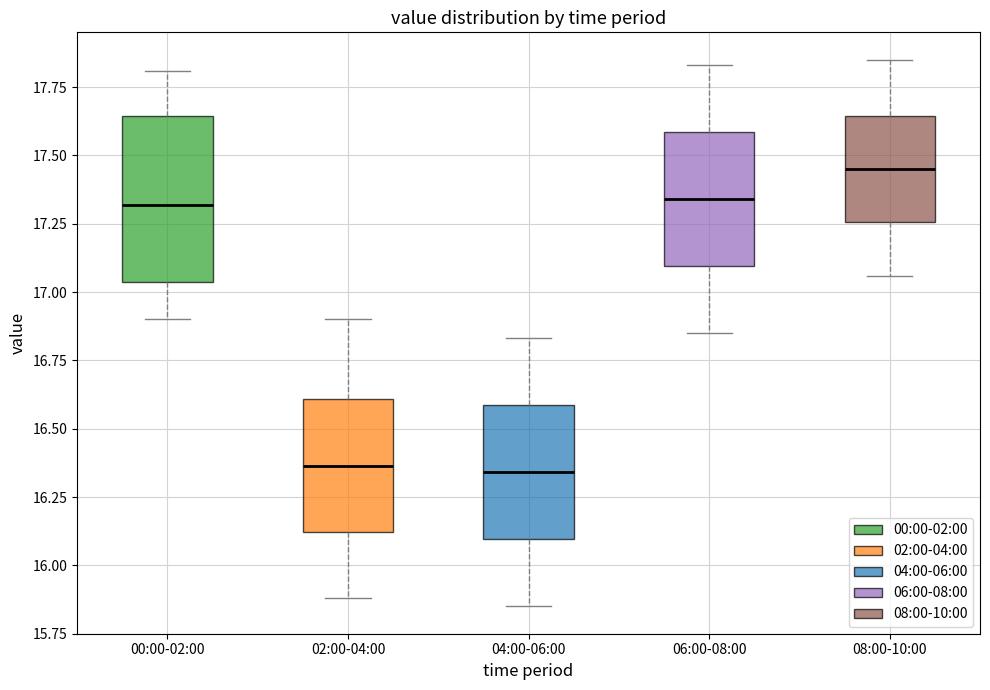

Where does the median line of the box for 04:00-06:00 sit on the y-axis? The values are not printed on the chart, so give them approximately, as read against the axis.

16.35